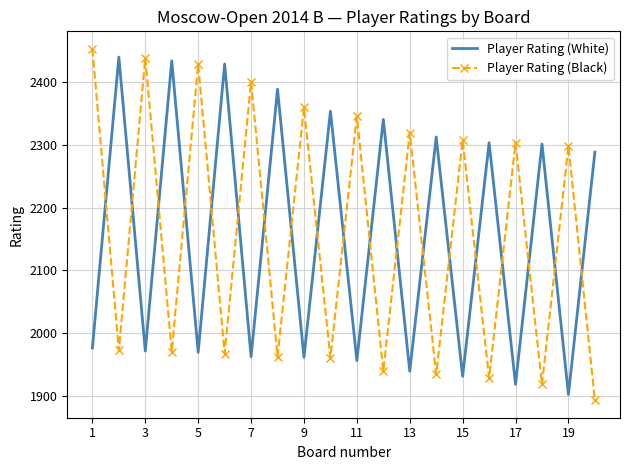

What is the maximum value for Player Rating (Black)?

2452